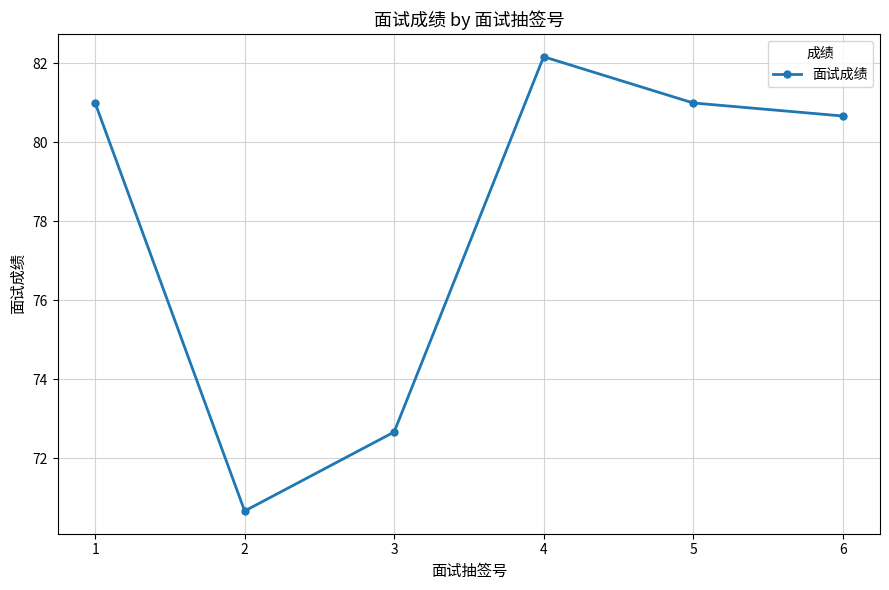

Reading right to left, extract all data points from this chart.

80.7	81.0	82.2	72.7	70.7	81.0